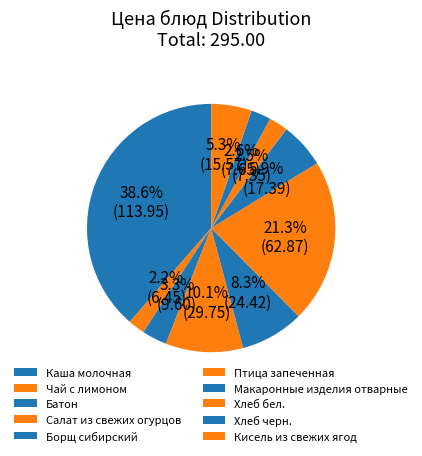

To the nearest percent, what portion does Каша молочная represent?

39%